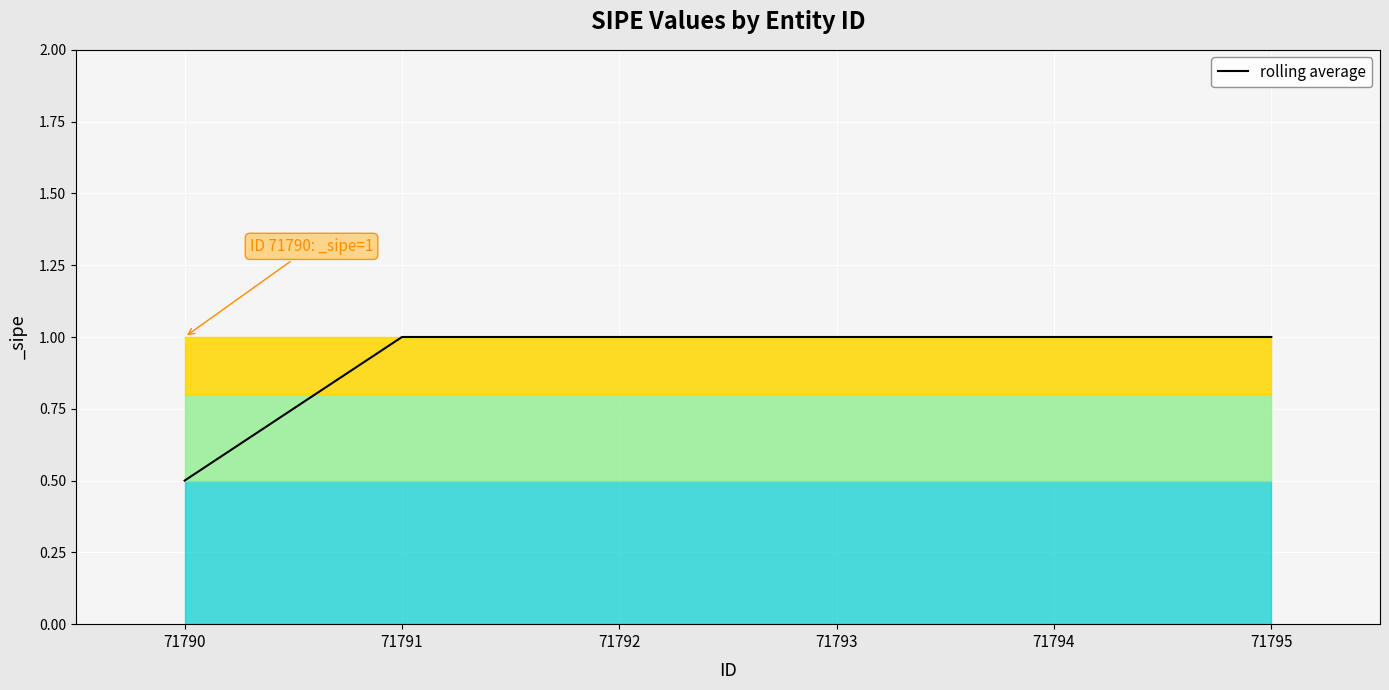

Reading left to right, transcribe all the data shown in this chart.

0.5	1.0	1.0	1.0	1.0	1.0